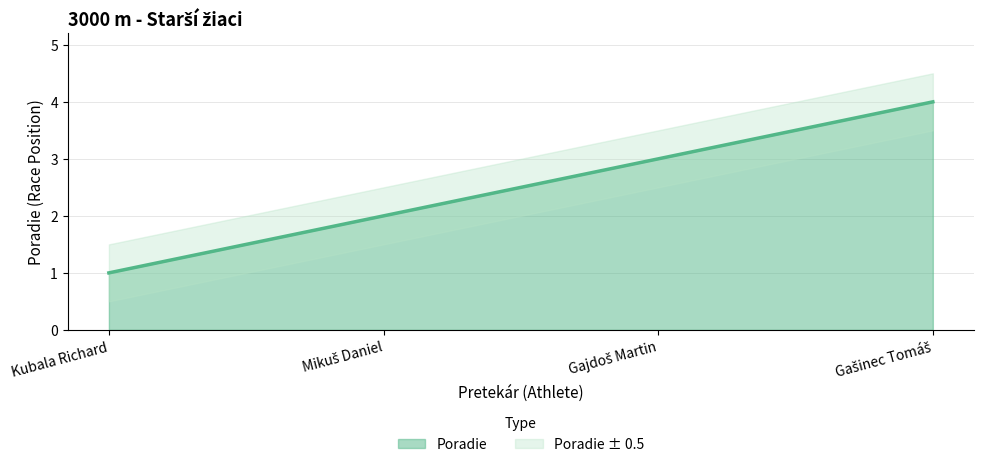

What is the sum of the values at Gajdoš Martin and Gašinec Tomáš?

7